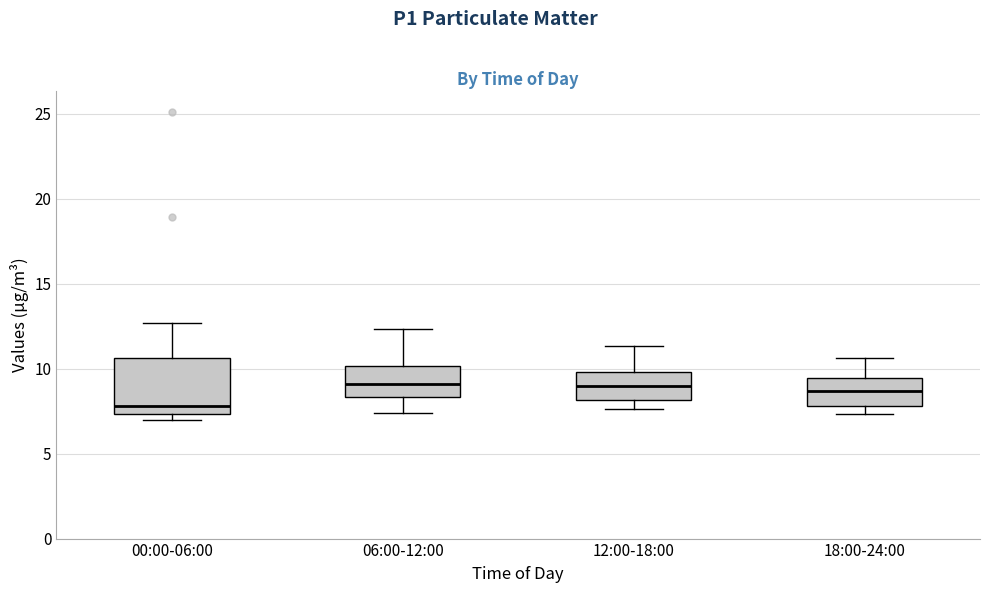

Reading left to right, transcribe this box plot: for each box, give where its median line is, the range the box spans, and where its two whiskers end, as read against the y-axis. The values are not printed on the chart, so give them approximately, as read against the axis.

00:00-06:00: median 8.0, box 7.5 to 10.5, whiskers 7.0 to 12.5
06:00-12:00: median 9.0, box 8.5 to 10.0, whiskers 7.5 to 12.5
12:00-18:00: median 9.0, box 8.0 to 10.0, whiskers 7.5 to 11.5
18:00-24:00: median 8.5, box 8.0 to 9.5, whiskers 7.5 to 10.5